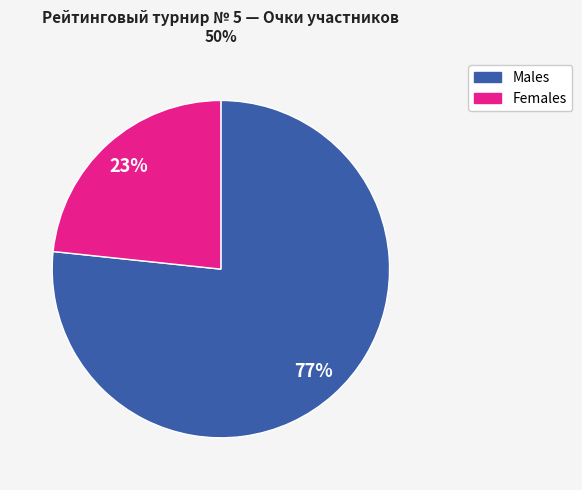

To the nearest percent, what is the average slice percentage?

50%